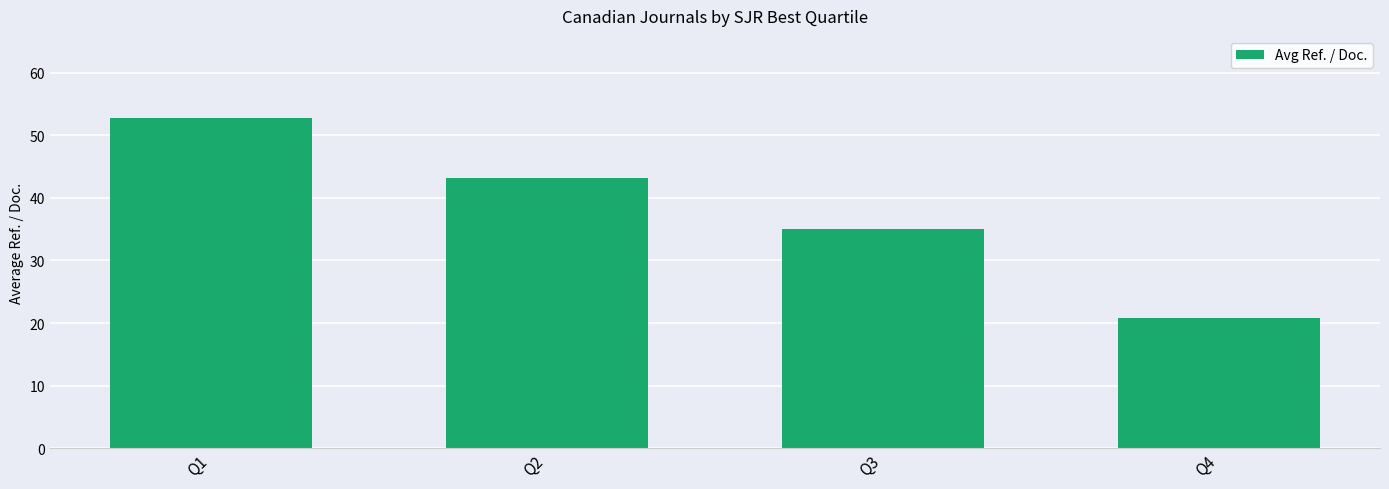

How many bars are there in total?

4